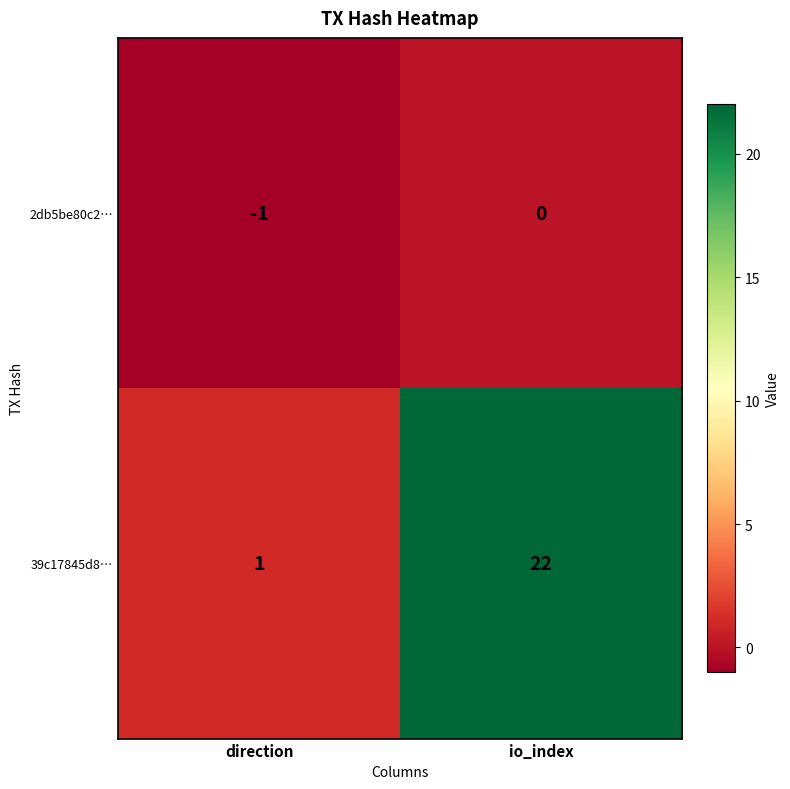

Is it true that 39c17845d8… equals 29 at io_index?

False